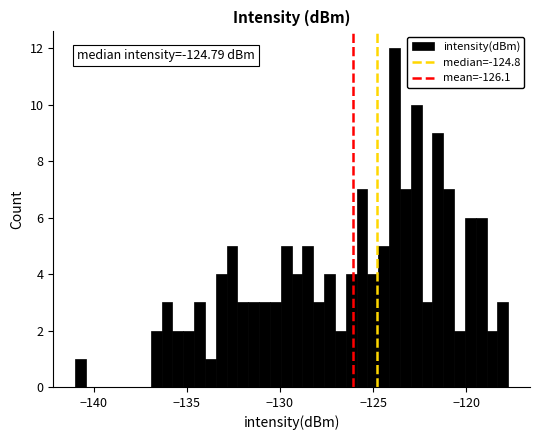

Read against the x-axis, roughly where is the centre of the tallest bar?

-124.0